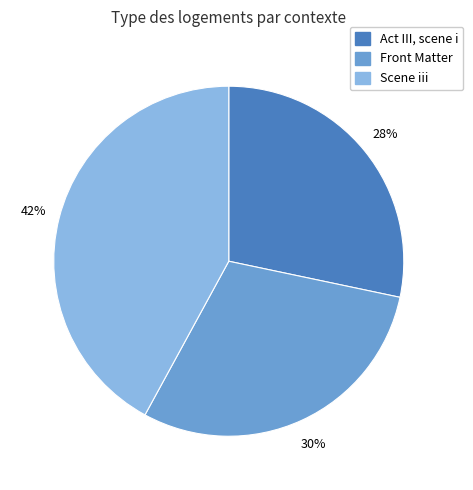

Is the sum of Act III, scene i and Scene iii greater than half?

Yes